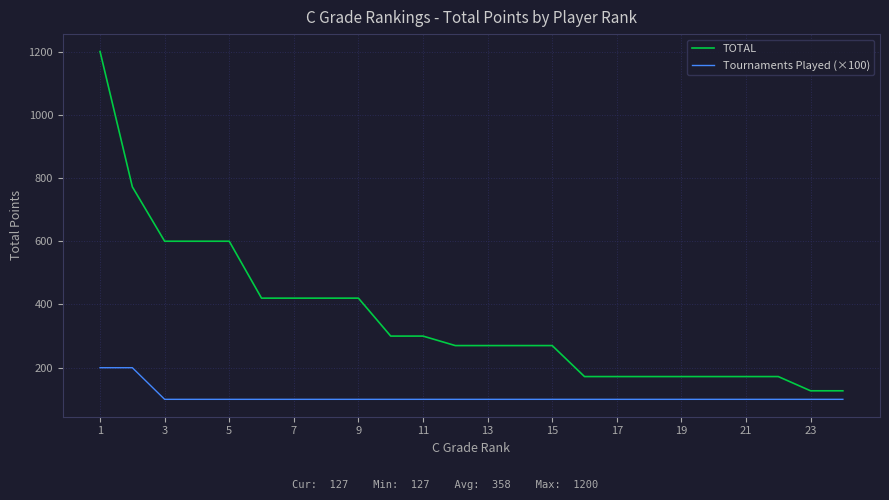

What is the maximum value shown in the chart?

1200